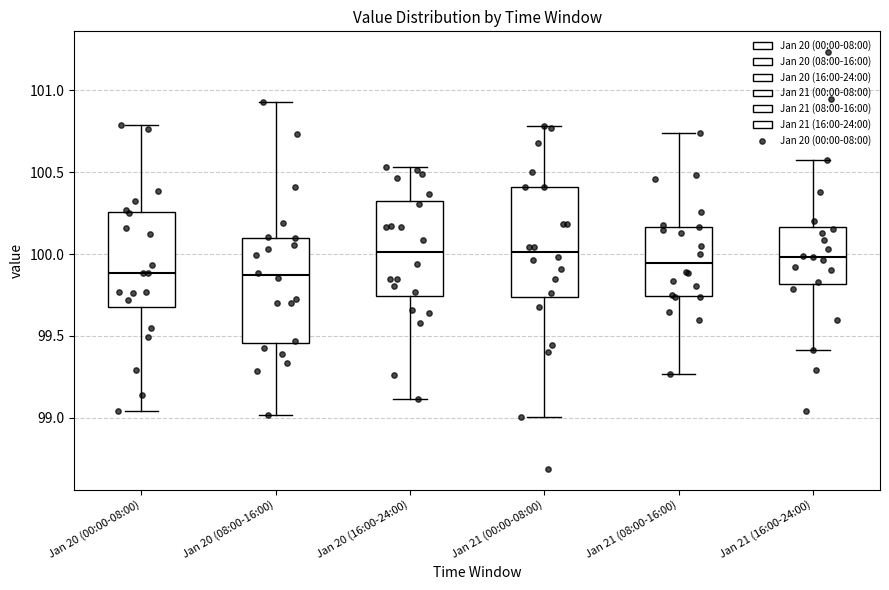

Reading left to right, read every box against the y-axis: the position of its median line, the range the box covers, and the ends of its whiskers. The values are not printed on the chart, so give them approximately, as read against the axis.

Jan 20 (00:00-08:00): median 99.90, box 99.70 to 100.25, whiskers 99.05 to 100.80
Jan 20 (08:00-16:00): median 99.85, box 99.45 to 100.10, whiskers 99.00 to 100.95
Jan 20 (16:00-24:00): median 100.00, box 99.75 to 100.30, whiskers 99.10 to 100.55
Jan 21 (00:00-08:00): median 100.00, box 99.75 to 100.40, whiskers 99.00 to 100.80
Jan 21 (08:00-16:00): median 99.95, box 99.75 to 100.15, whiskers 99.25 to 100.75
Jan 21 (16:00-24:00): median 100.00, box 99.80 to 100.15, whiskers 99.40 to 100.55